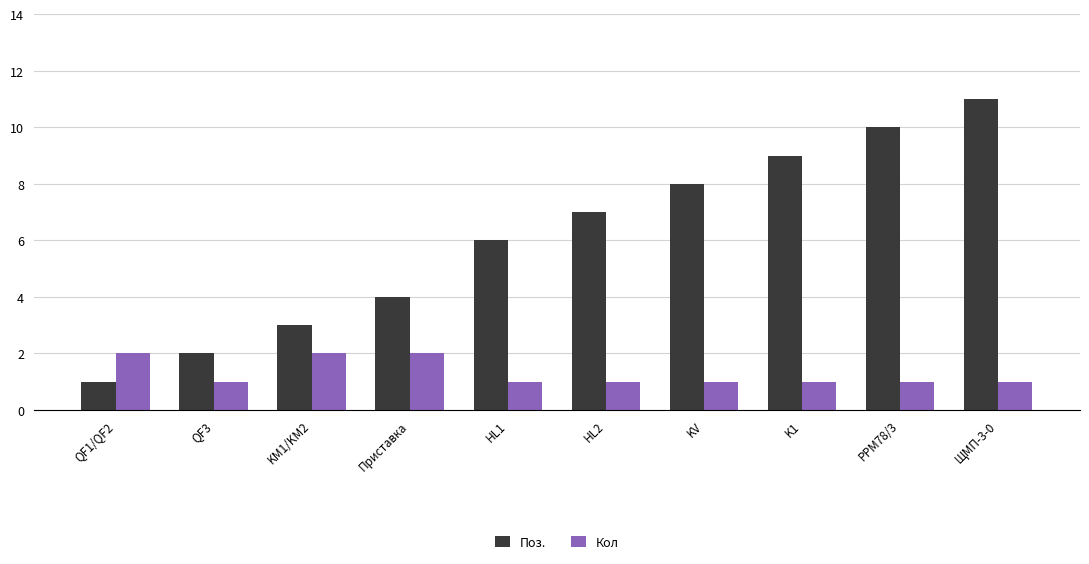

At KV, list the series in order from largest to smallest.

Поз., Кол